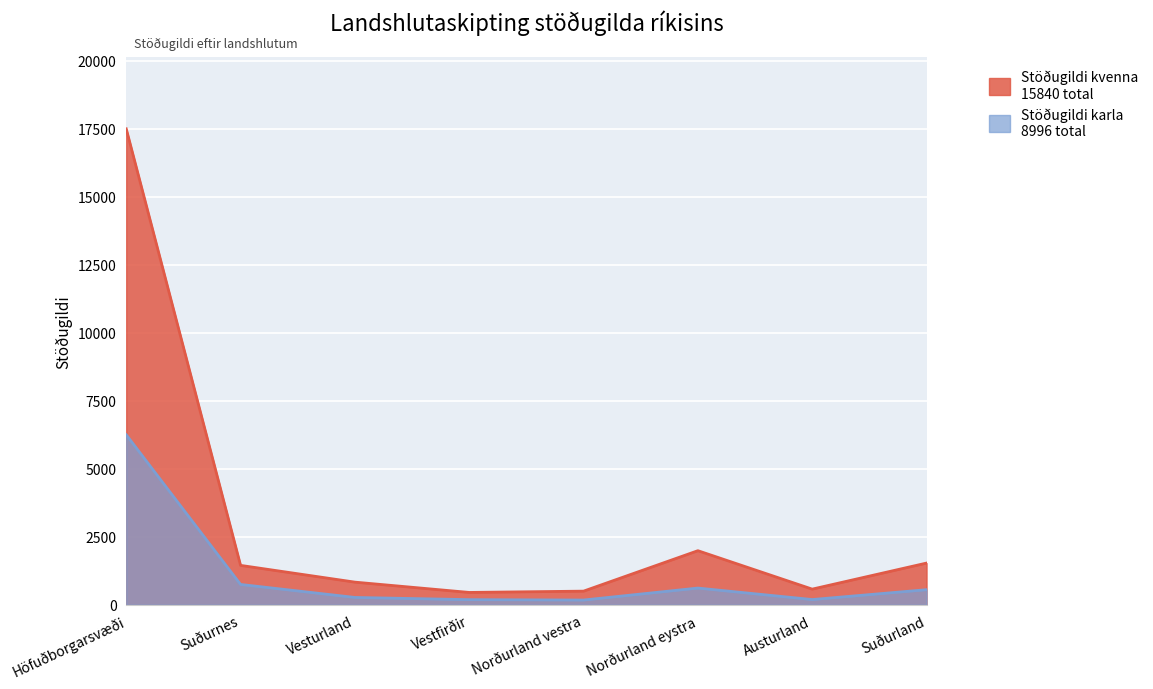

Which has a higher value, Norðurland vestra or Norðurland eystra?

Norðurland eystra